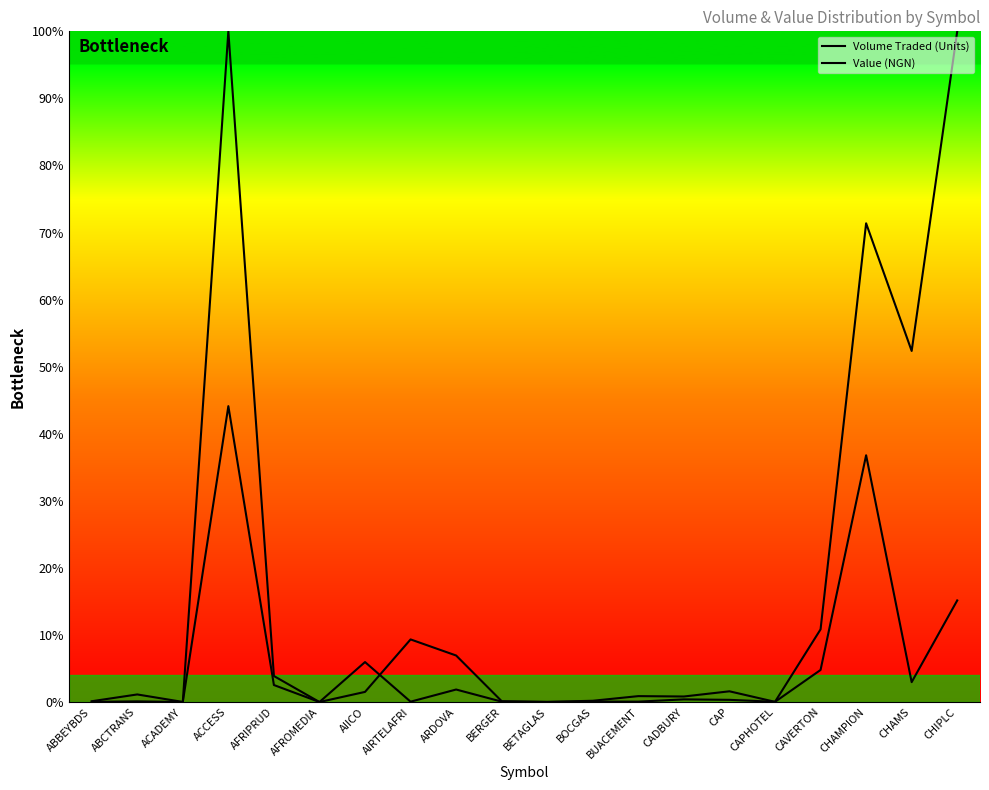

Rank the series at ABBEYBDS from highest to lowest value.

Volume Traded (Units), Value (NGN)